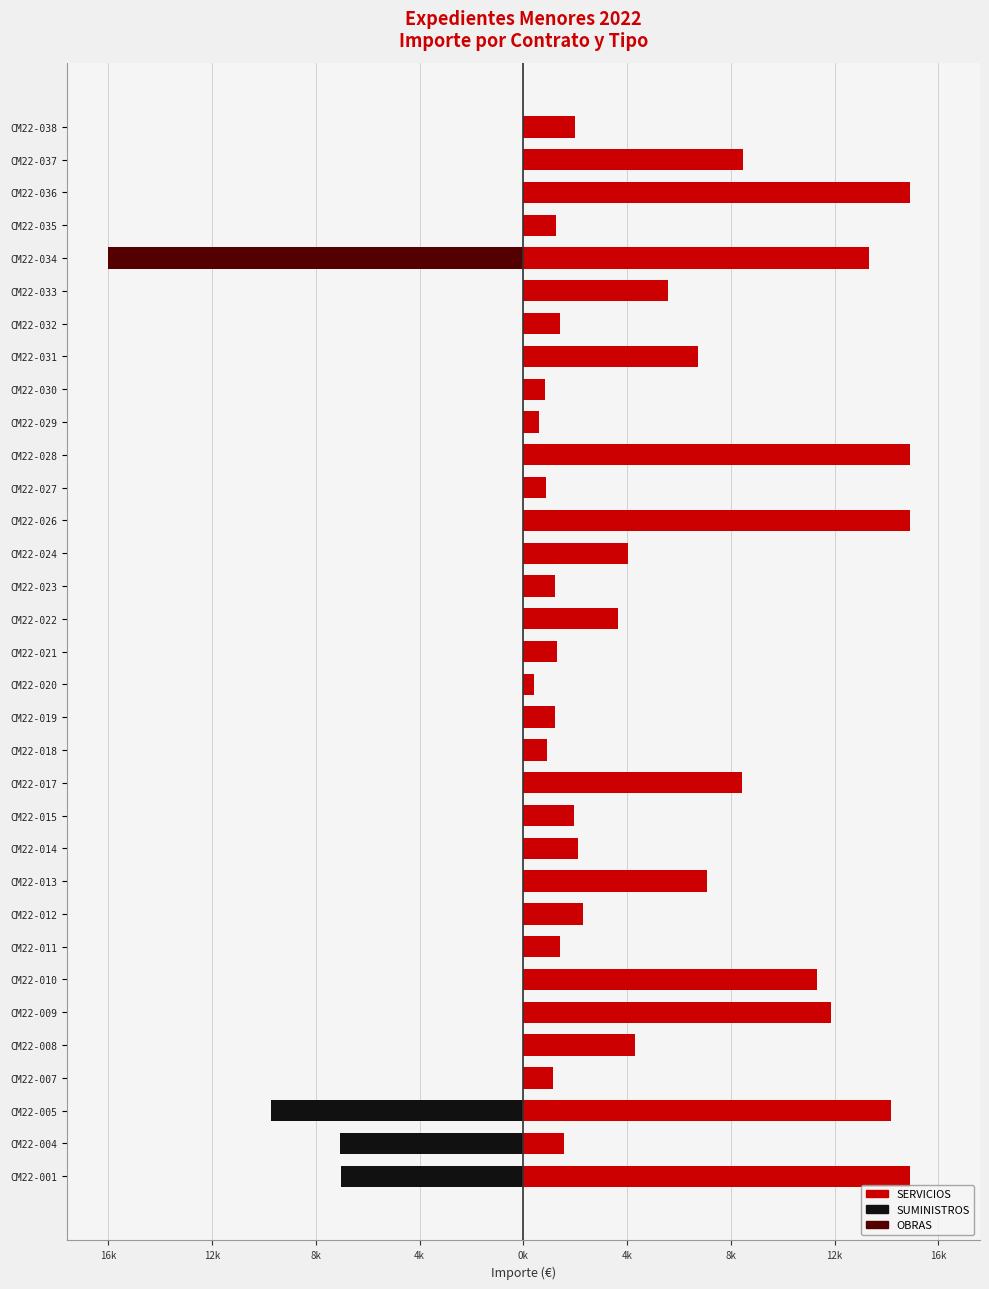

Between CM22-011 and CM22-031, which series saw the biggest shift?

SERVICIOS